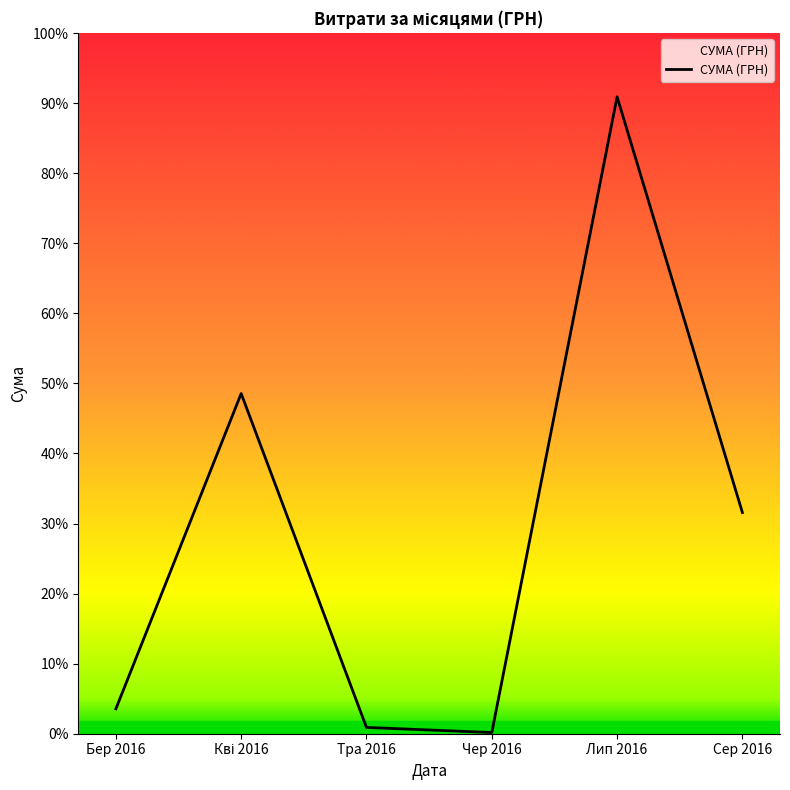

At which label does the data first exceed 113398?

Кві 2016